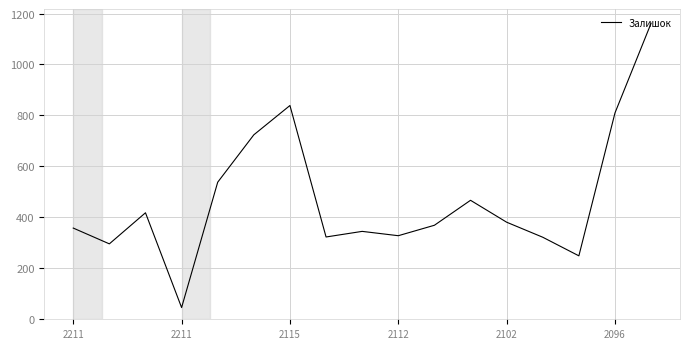

What is the greatest value displayed?

1162